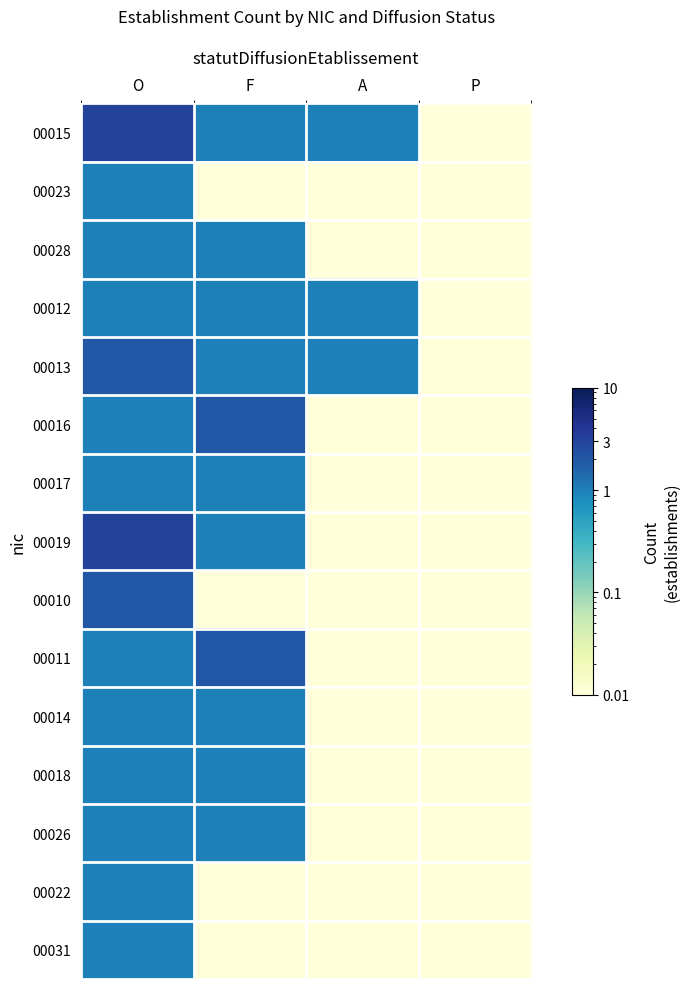

Between F and A, which is larger?

F